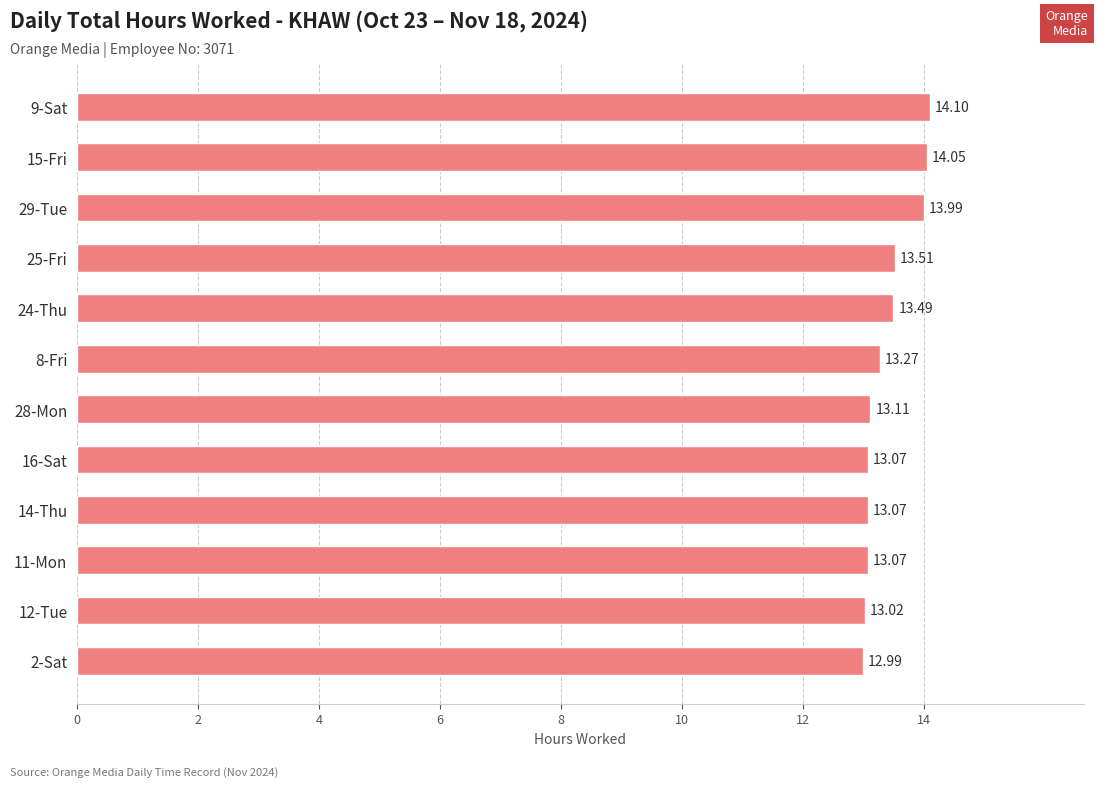

Between 28-Mon and 14-Thu, which is larger?

28-Mon